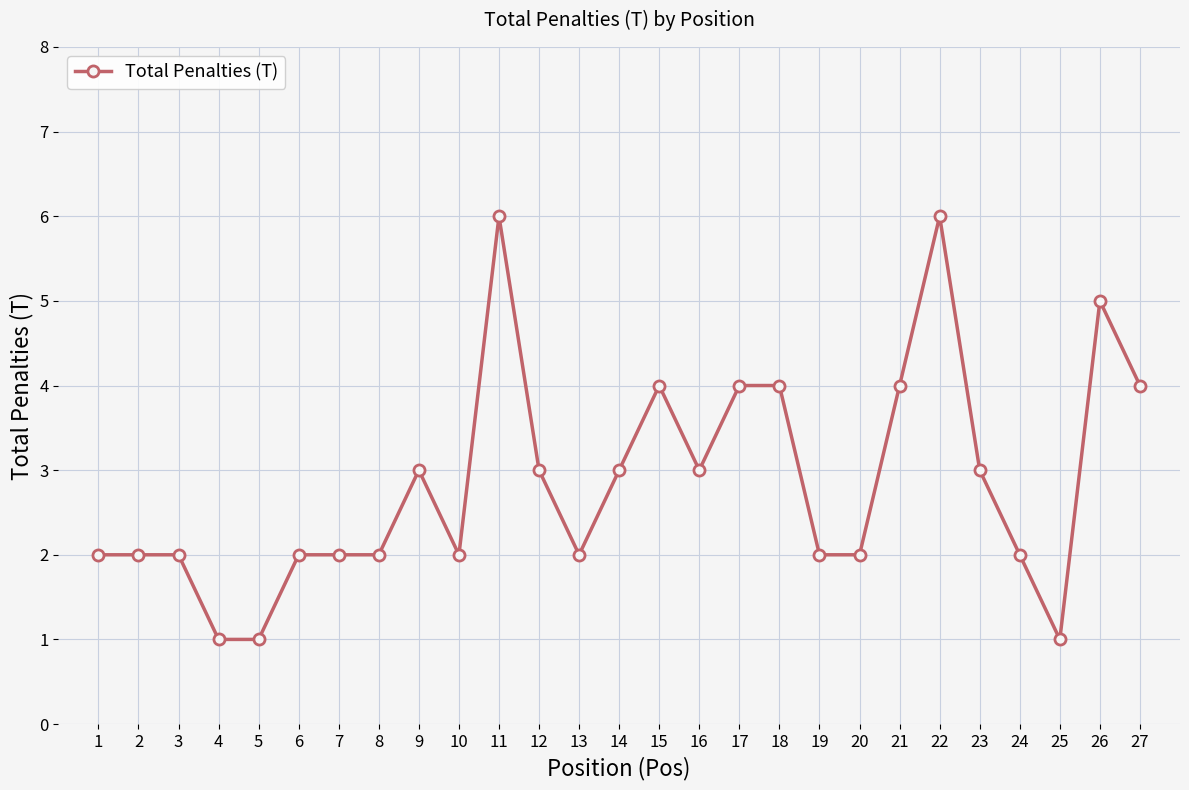

Reading right to left, transcribe all the data shown in this chart.

4	5	1	2	3	6	4	2	2	4	4	3	4	3	2	3	6	2	3	2	2	2	1	1	2	2	2